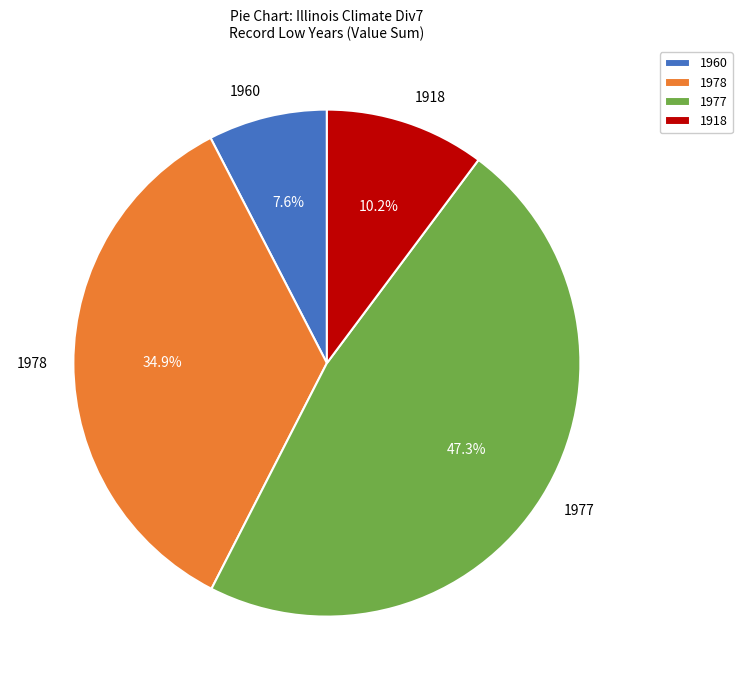

True or false: 1977 accounts for 22% of the total.

False